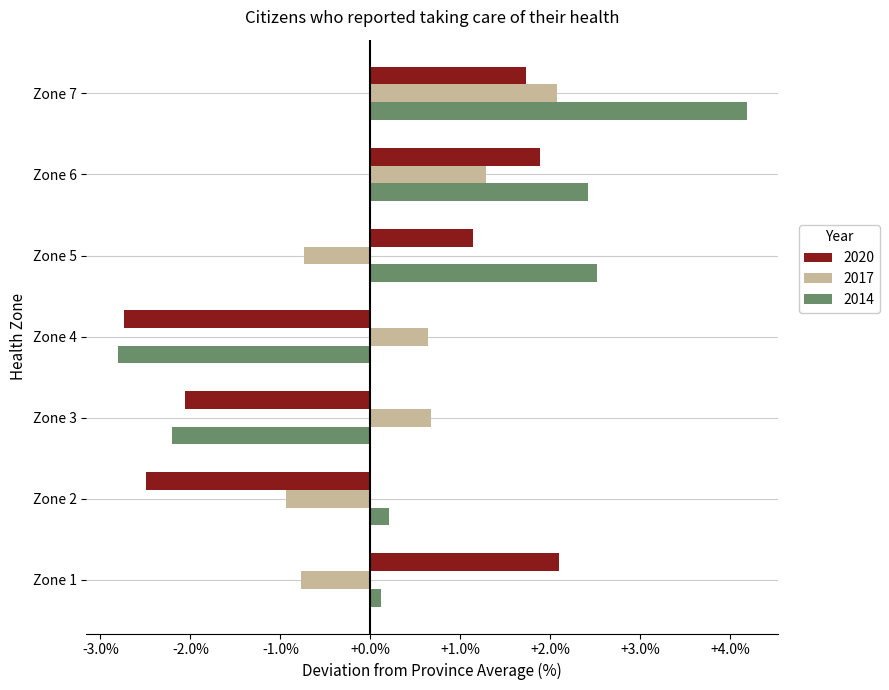

List the series in order of their overall mean, highest first.

2014, 2017, 2020